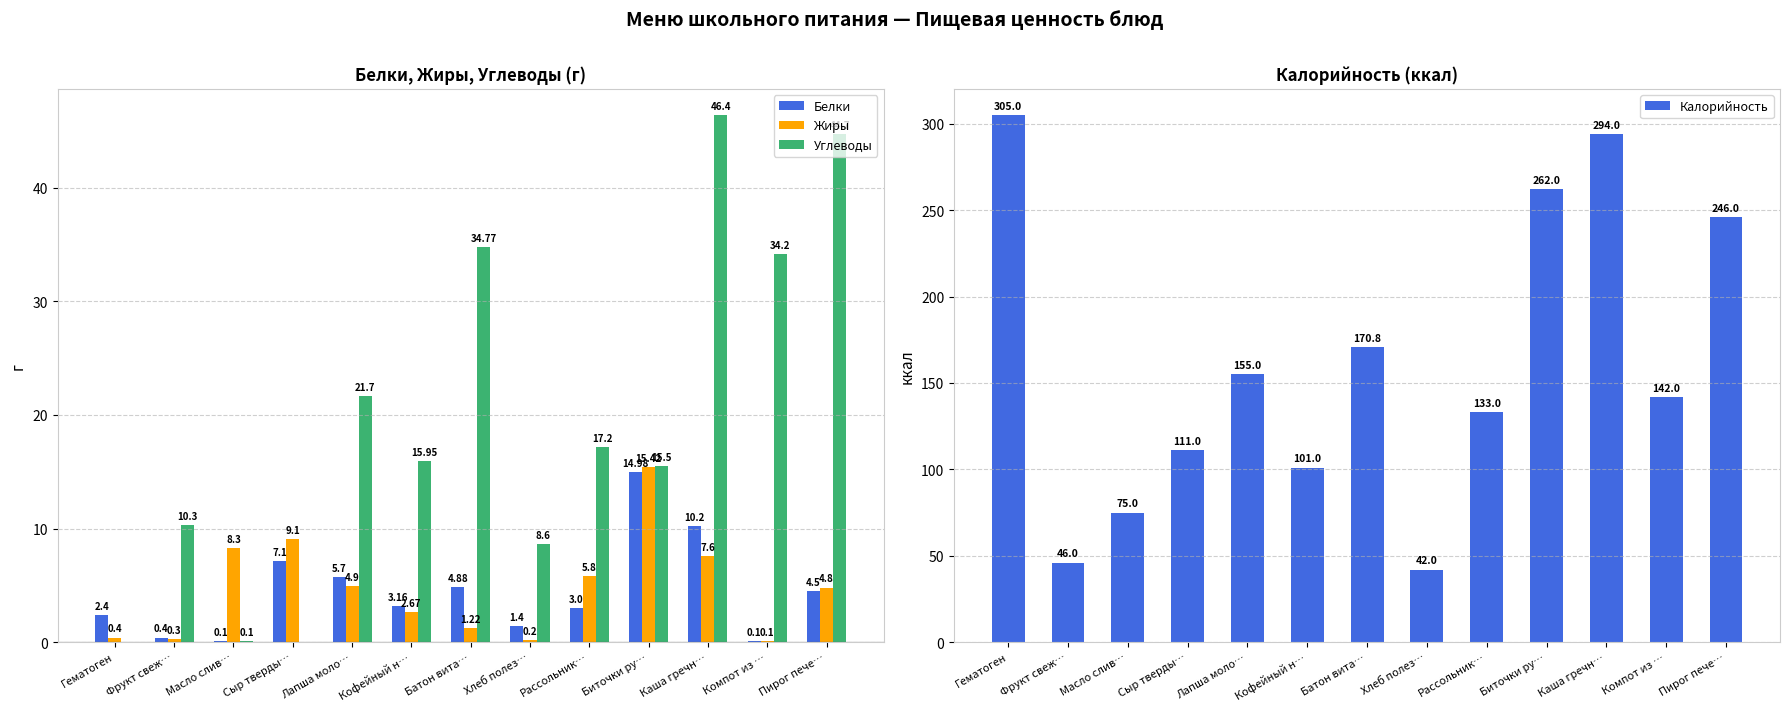

How many data points does each series have?

13